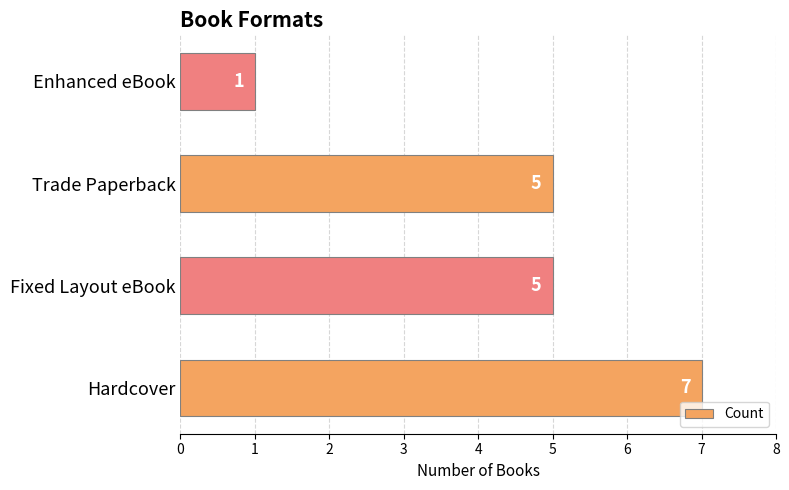

Does the chart contain any negative values?

No